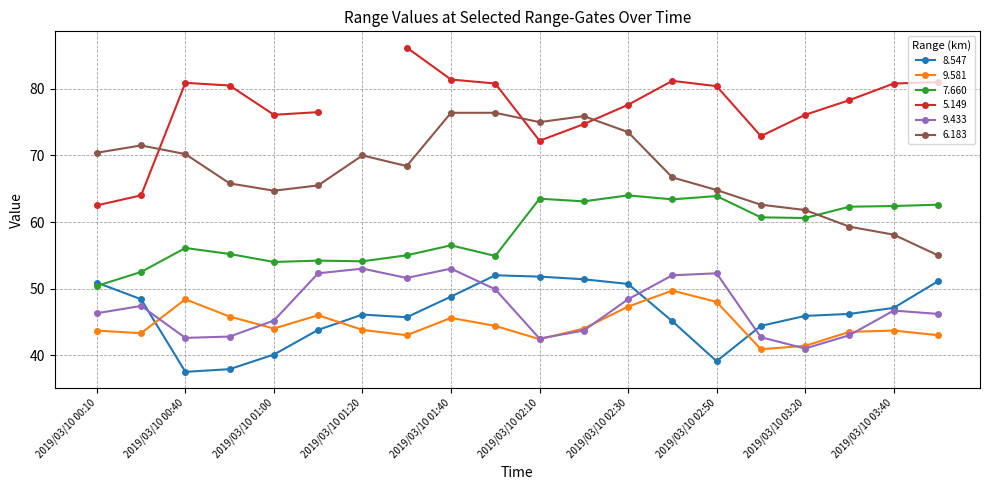

The 9.581 series shows 43.7 at 2019/03/10 03:40. True or false?

True